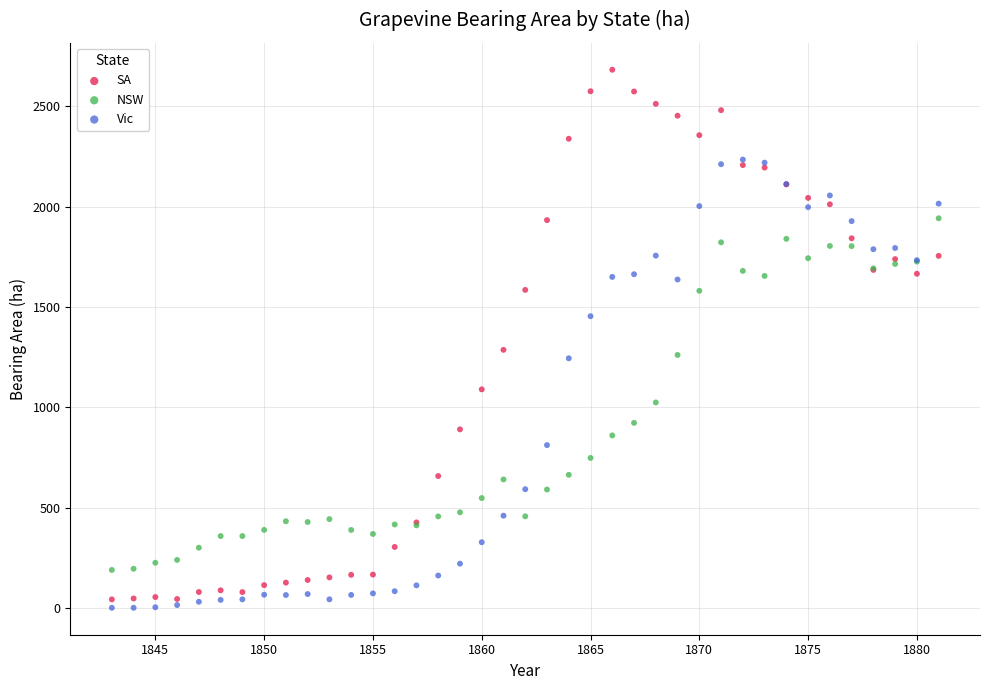

Which series reaches the minimum Y coordinate?

Vic